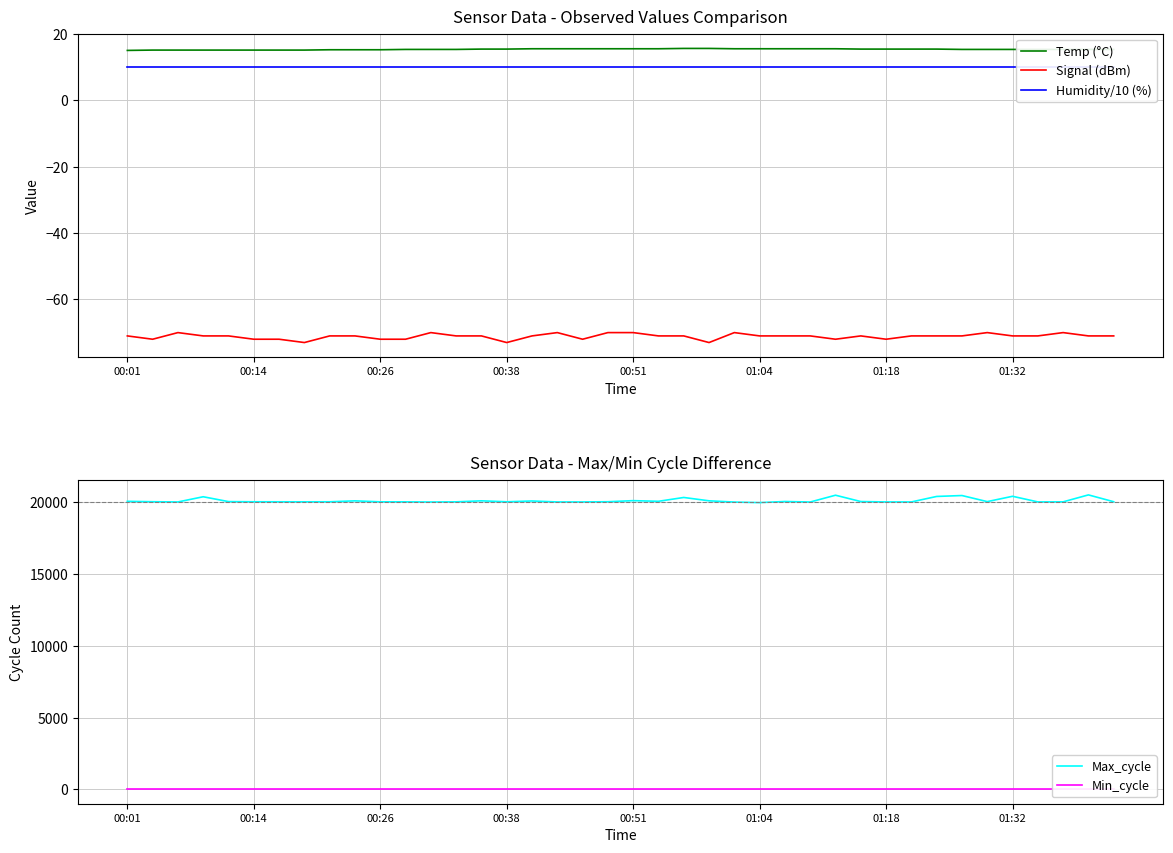

Is it true that Temp (°C) equals 23.6 at 00:38?

False